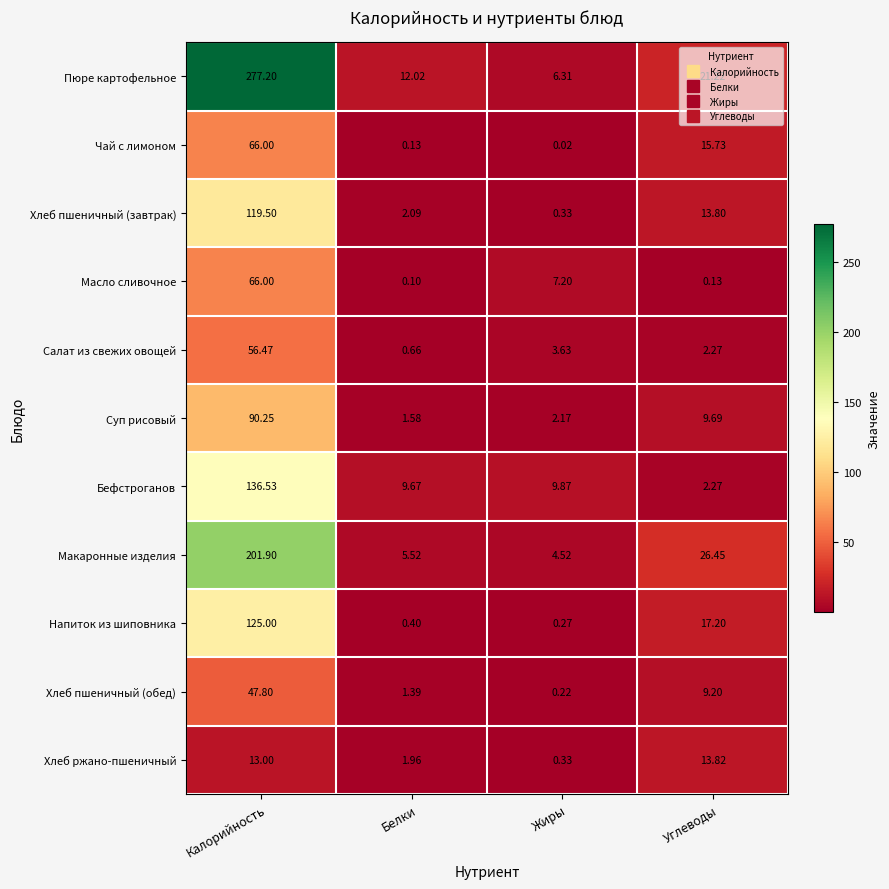

At which label does Напиток из шиповника first exceed 17?

Калорийность